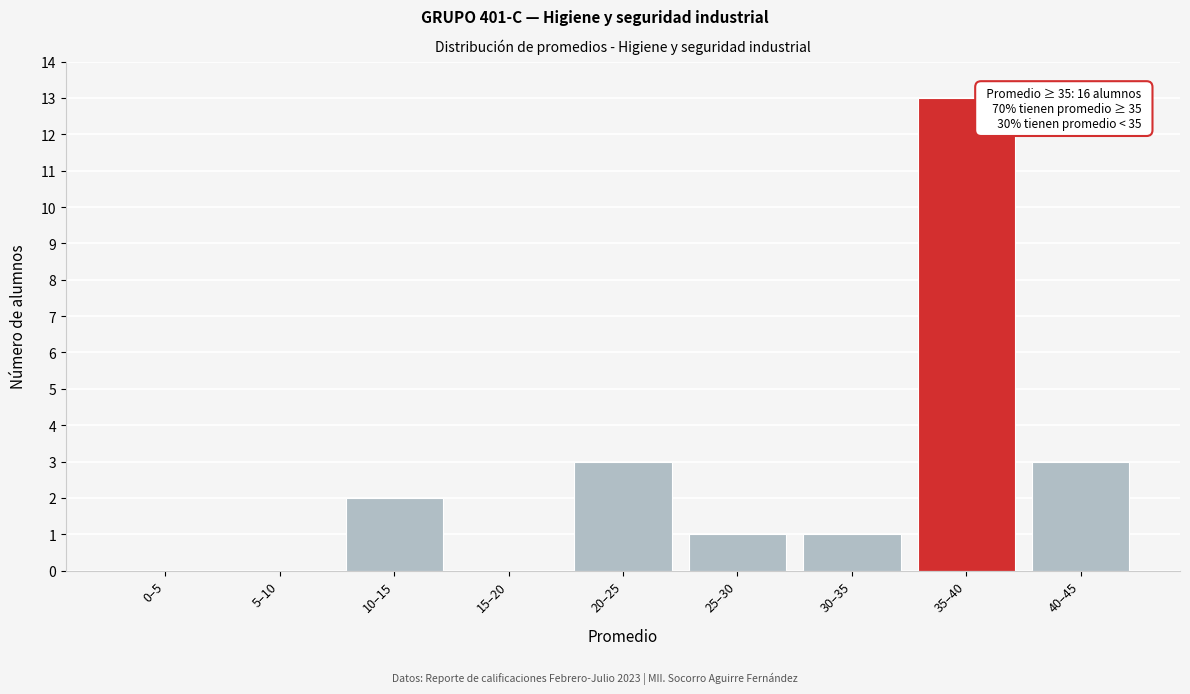

Reading left to right, what are all the values shown in this chart?

0–5=0	5–10=0	10–15=2	15–20=0	20–25=3	25–30=1	30–35=1	35–40=13	40–45=3